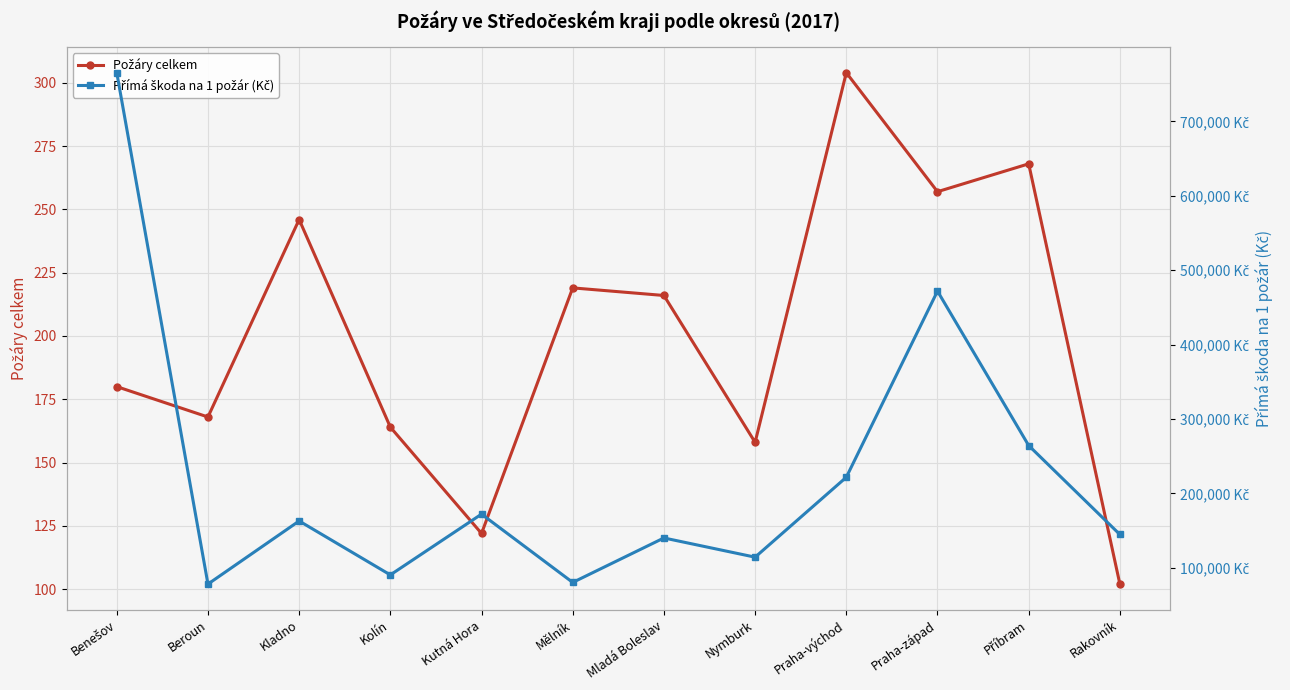

At which label is Přímá škoda na 1 požár (Kč) closest to 421780?

Praha-západ